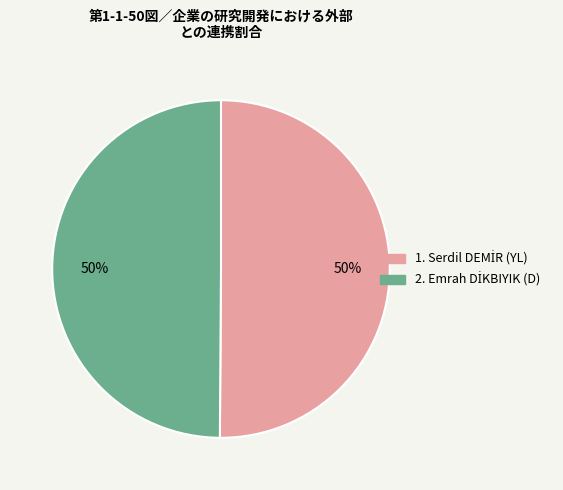

To the nearest percent, what is the average slice percentage?

50%